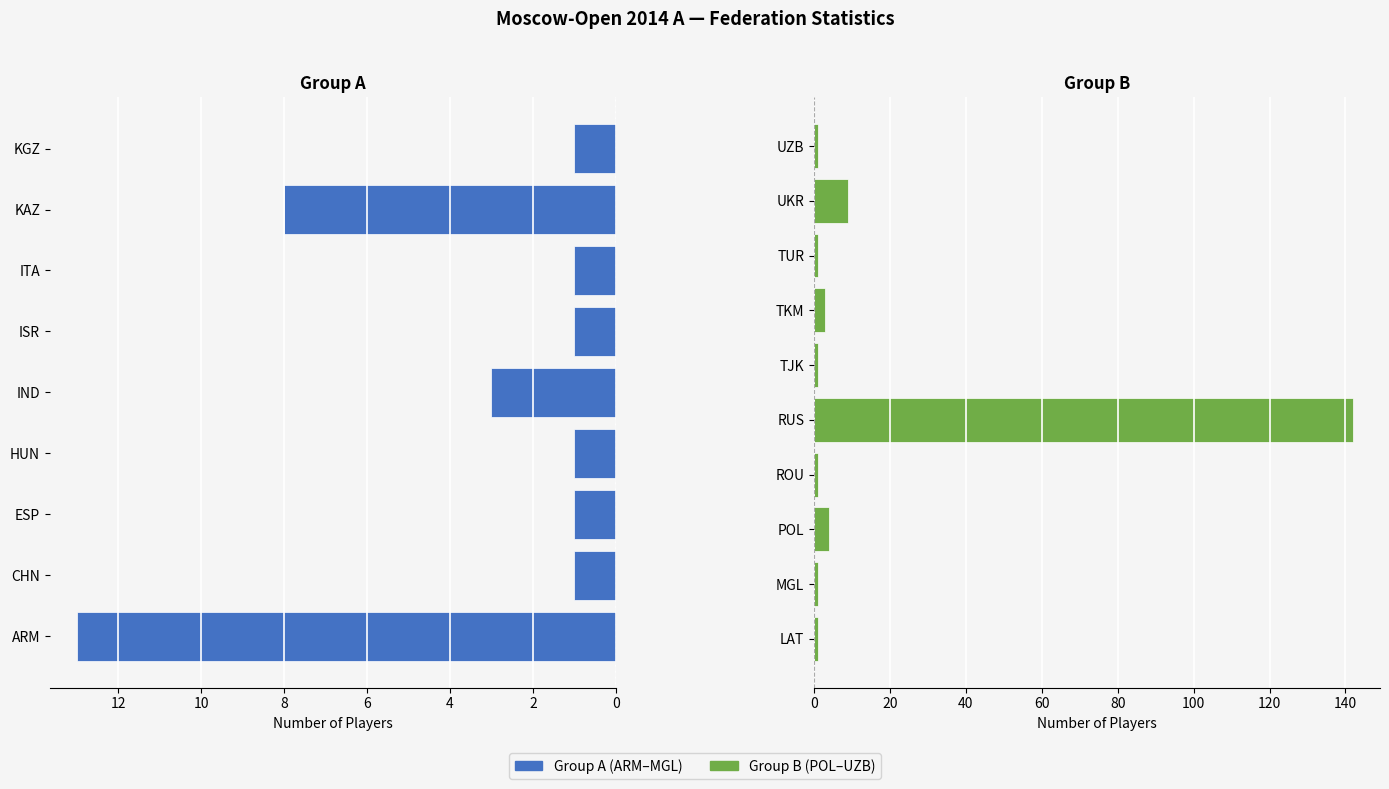

Reading left to right, list all the values displayed in this chart.

13	1	1	1	3	1	1	8	1	1	1	4	1	142	1	3	1	9	1